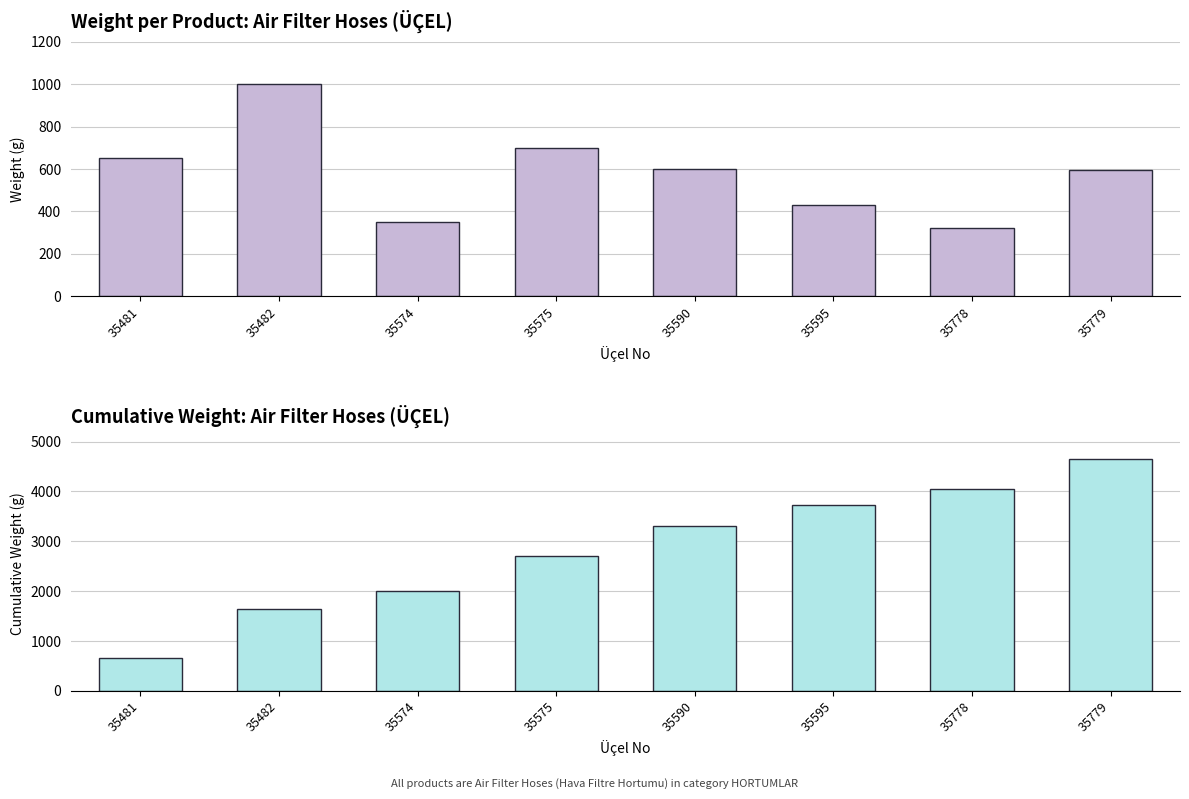

What is the value of the Weight (g) bar at the 6th from the left?

430